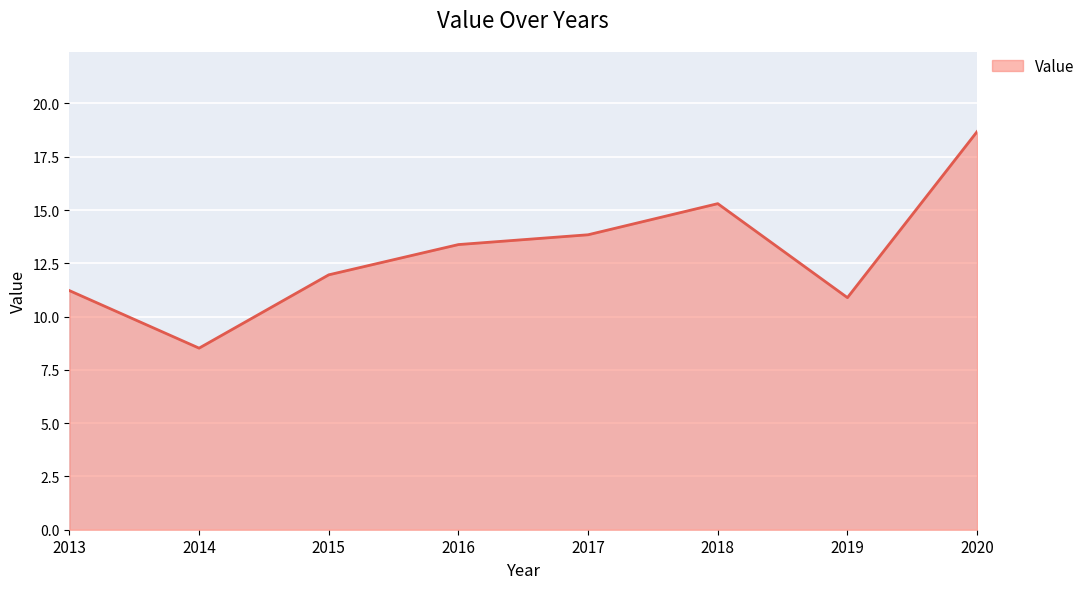

Does the chart display data point markers on the line(s)?

No